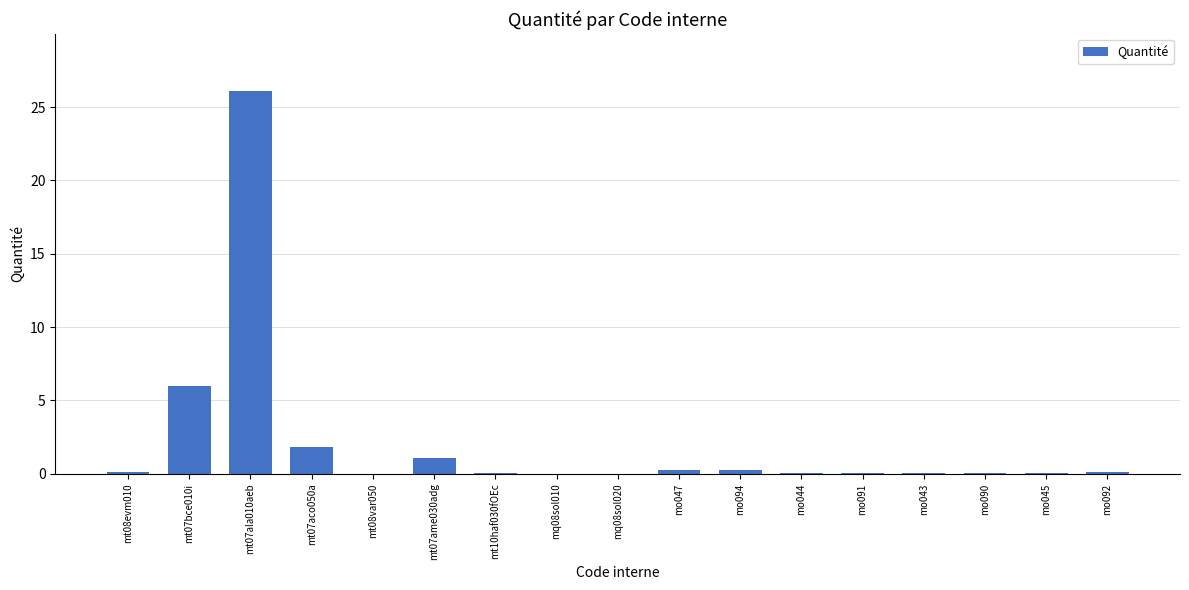

What is the change in value from mt07bce010i to mt07ala010aeb?

+20.1